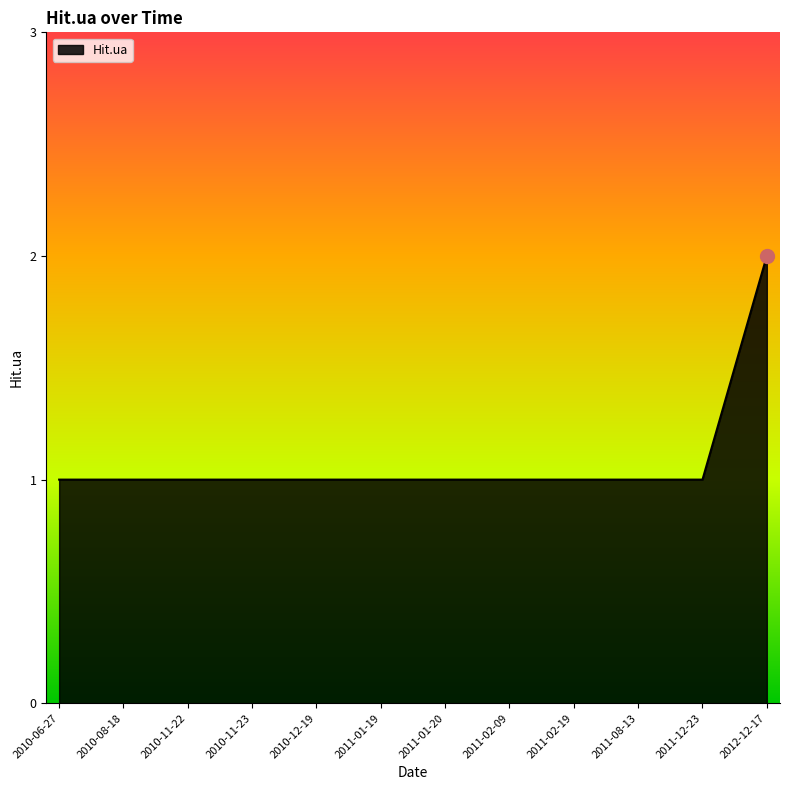

The value at 2010-06-27 is 1. True or false?

True